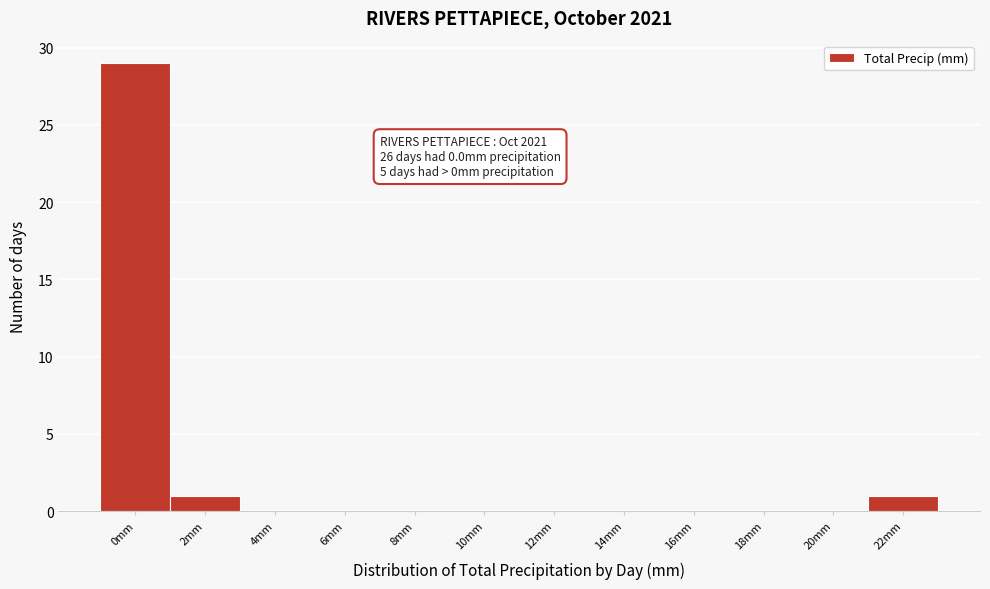

Reading left to right, extract all data points from this chart.

0mm=29	2mm=1	4mm=0	6mm=0	8mm=0	10mm=0	12mm=0	14mm=0	16mm=0	18mm=0	20mm=0	22mm=1